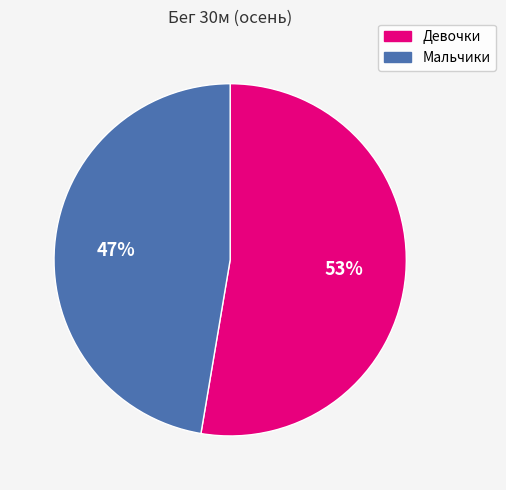

Rank the categories by value from lowest to highest.

Мальчики, Девочки